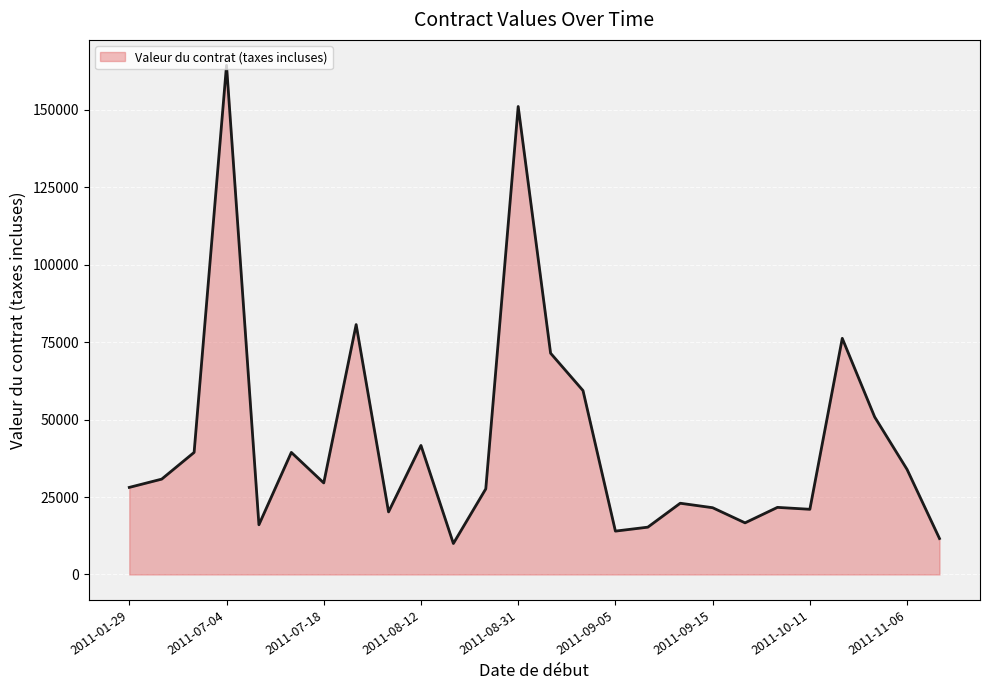

What is the smallest value displayed?

10000.5